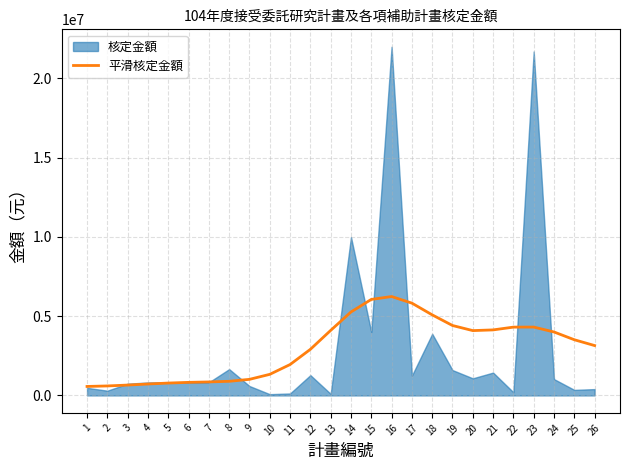

What is the sum of all values?

77602007.0